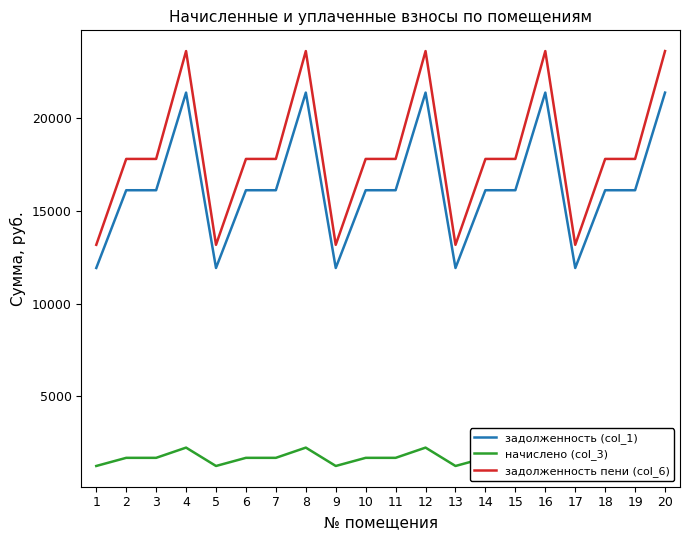

What is the value of the начислено (col_3) point at the 17th from the left?

1248.5